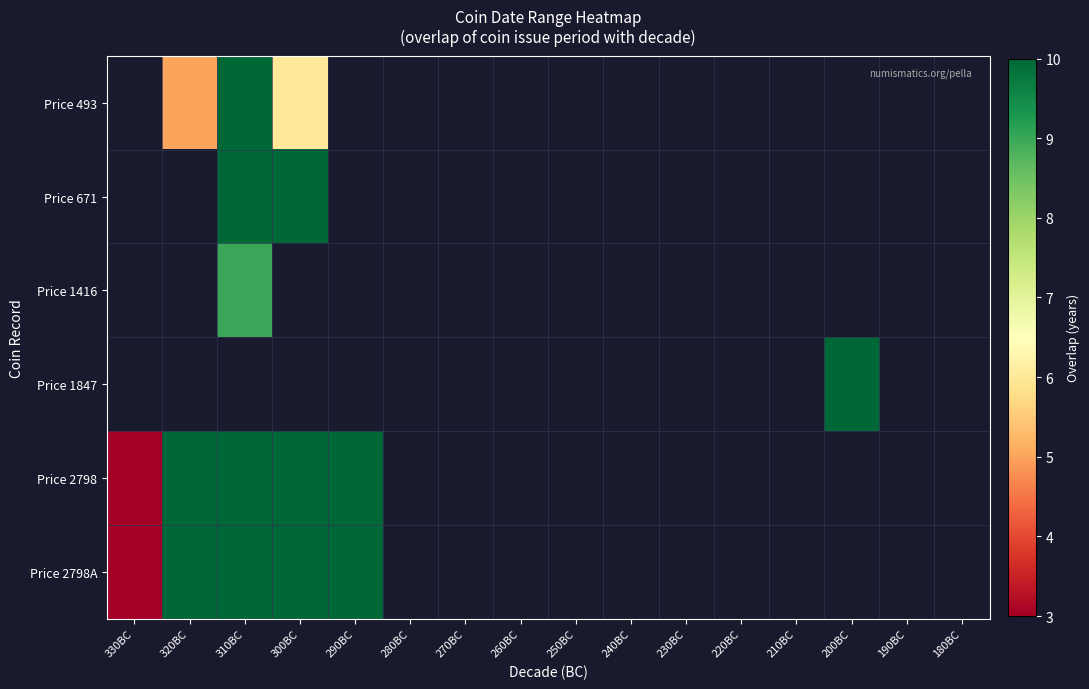

Which category has the lowest value across all series?

330BC